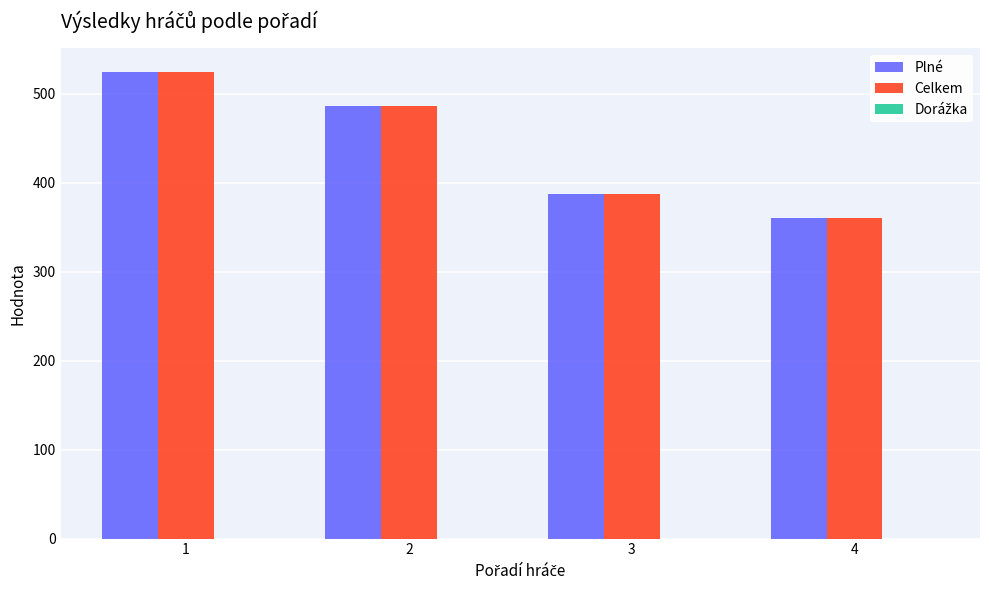

Rank the categories by Plné value from highest to lowest.

1, 2, 3, 4